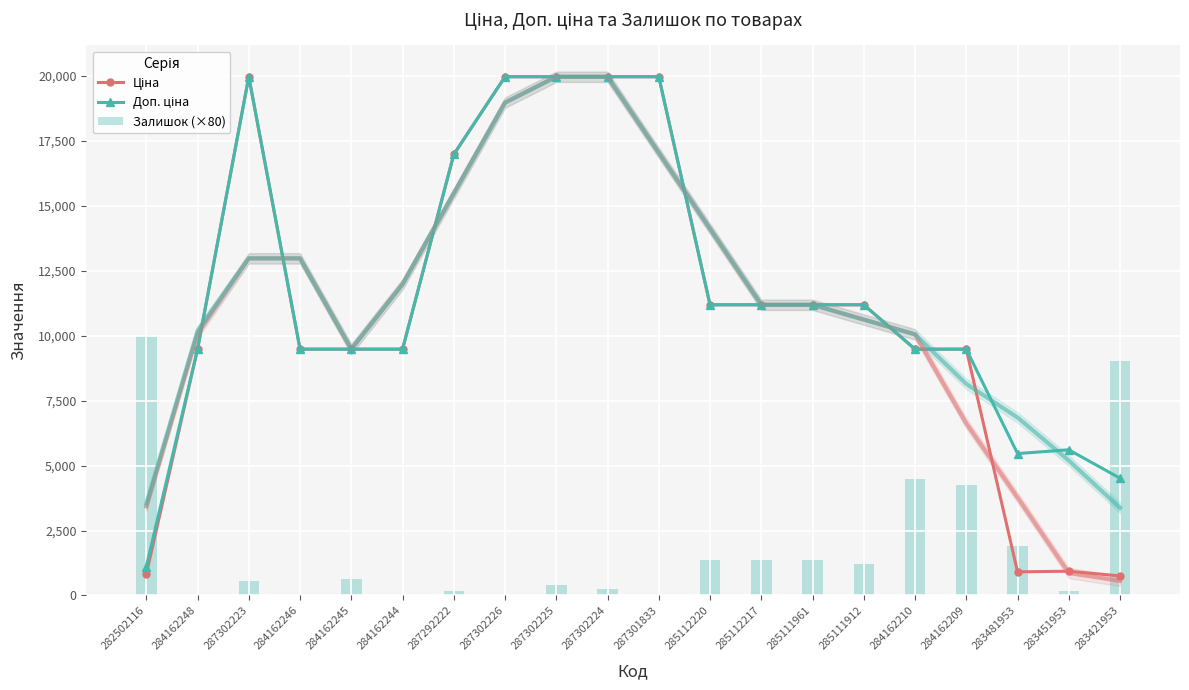

Which series has the largest total across all categories?

Доп. ціна